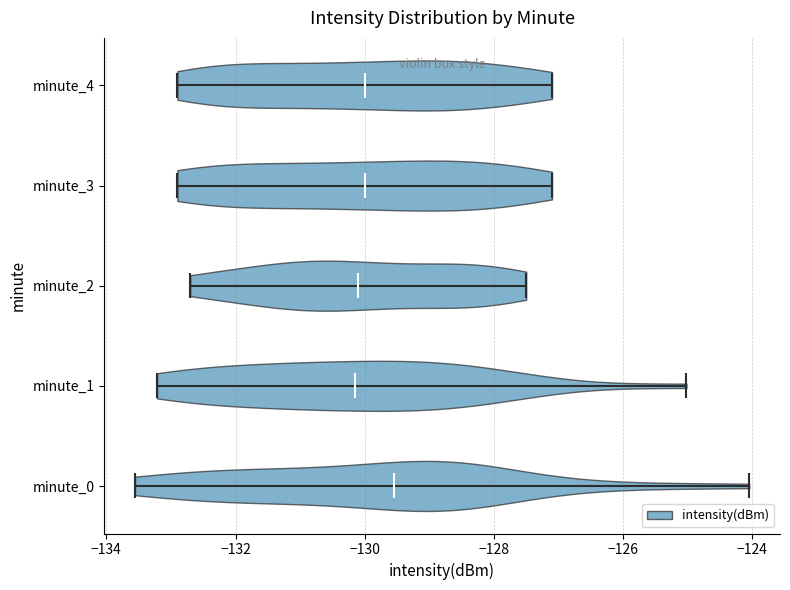

Reading bottom to top, read every violin against the x-axis: where its median line is, and the lowest and highest points it reaches. The values are not printed on the chart, so give them approximately, as read against the axis.

minute_0: median line -129.6, lowest point -133.6, highest point -124.0
minute_1: median line -130.2, lowest point -133.2, highest point -125.0
minute_2: median line -130.0, lowest point -132.6, highest point -127.4
minute_3: median line -130.0, lowest point -132.8, highest point -127.0
minute_4: median line -130.0, lowest point -132.8, highest point -127.0